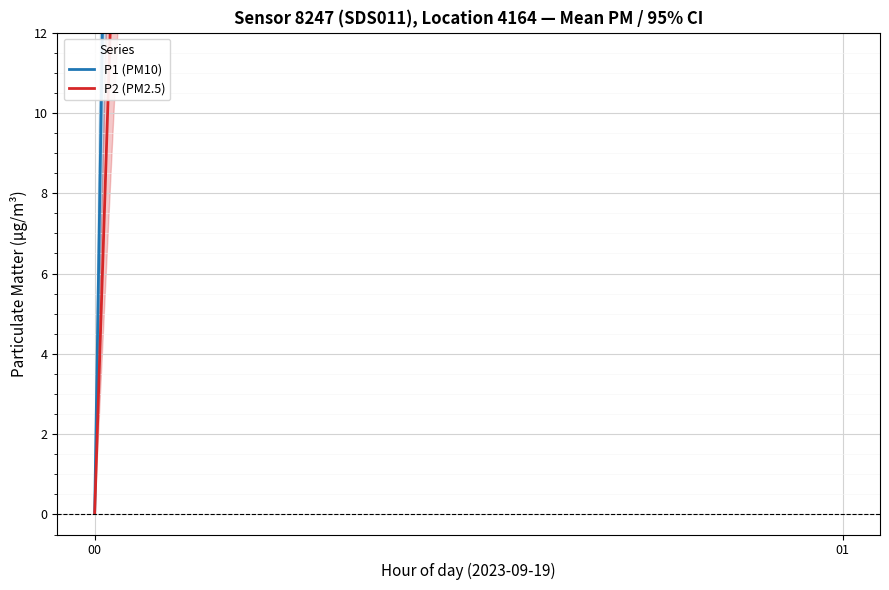

At which label does P1 (PM10) reach its minimum?

00